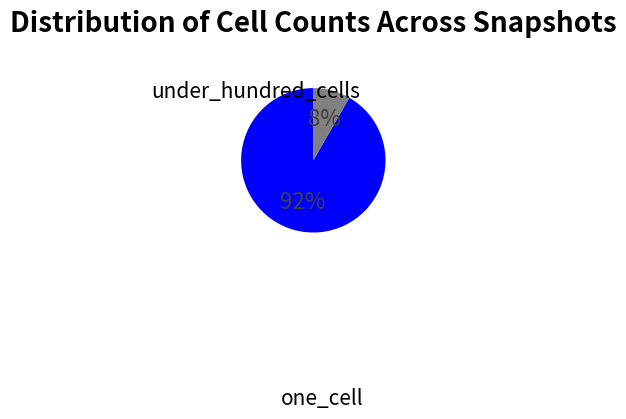

How many segments does this pie chart have?

2